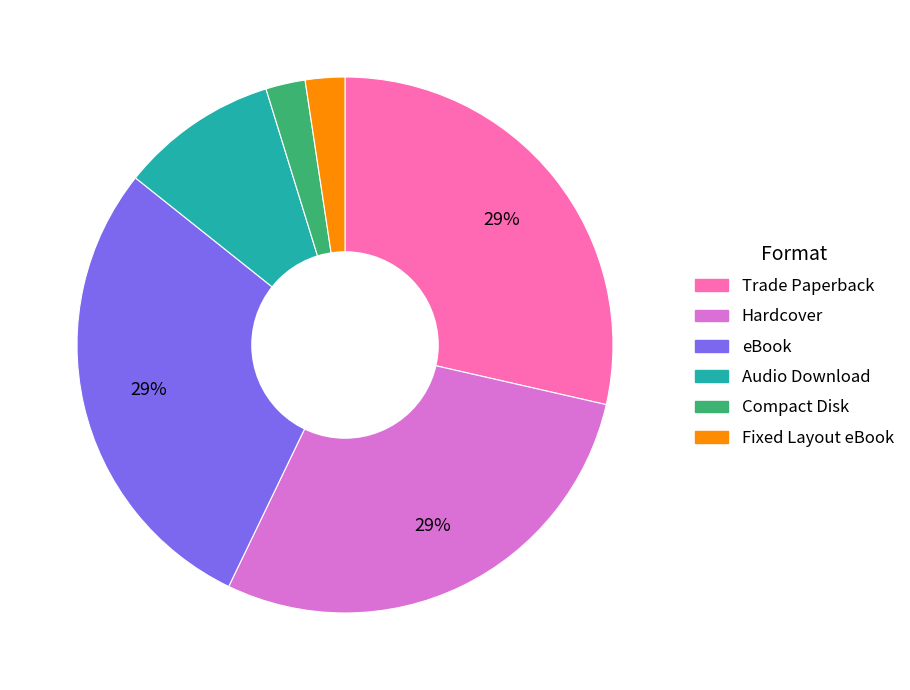

True or false: eBook accounts for 41% of the total.

False